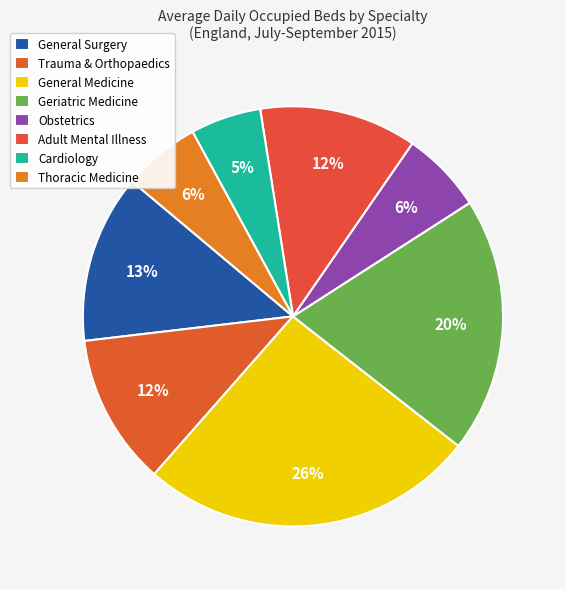

True or false: Geriatric Medicine accounts for 20% of the total.

True